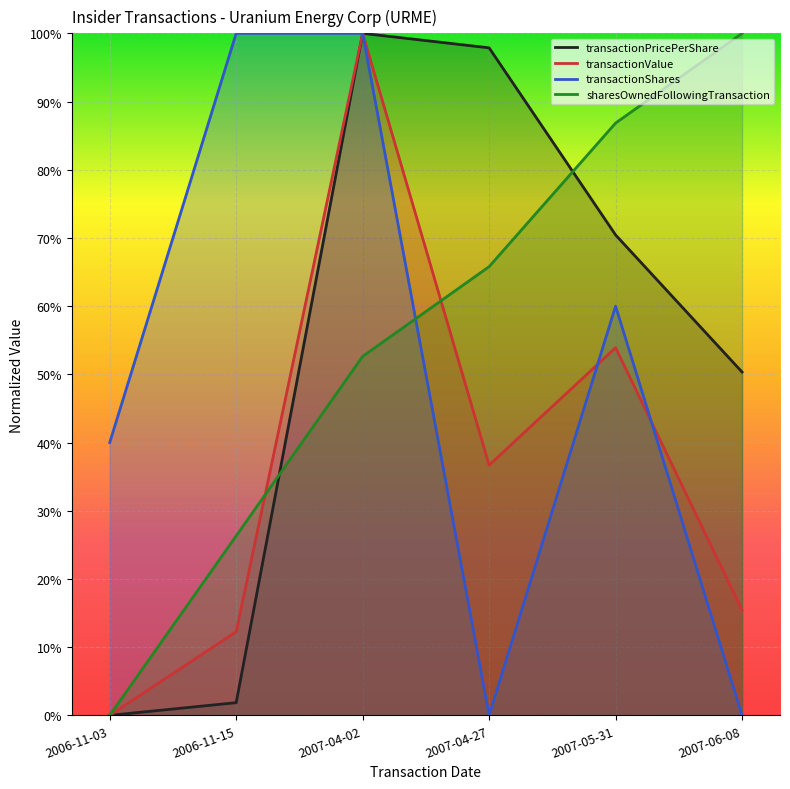

How many transactionValue values are between 0 and 1?

6